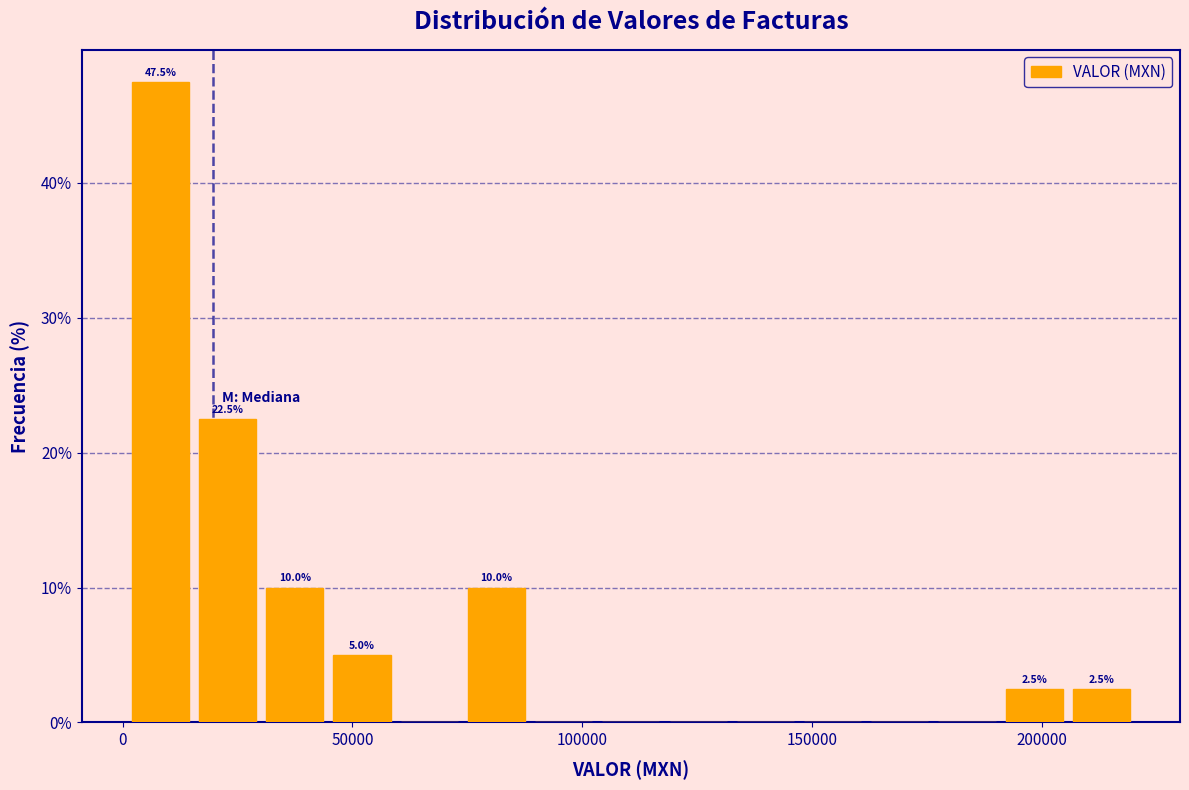

Around what value on the x-axis is the tallest bar? Give the approximate position of its centre, as read against the axis.

10000